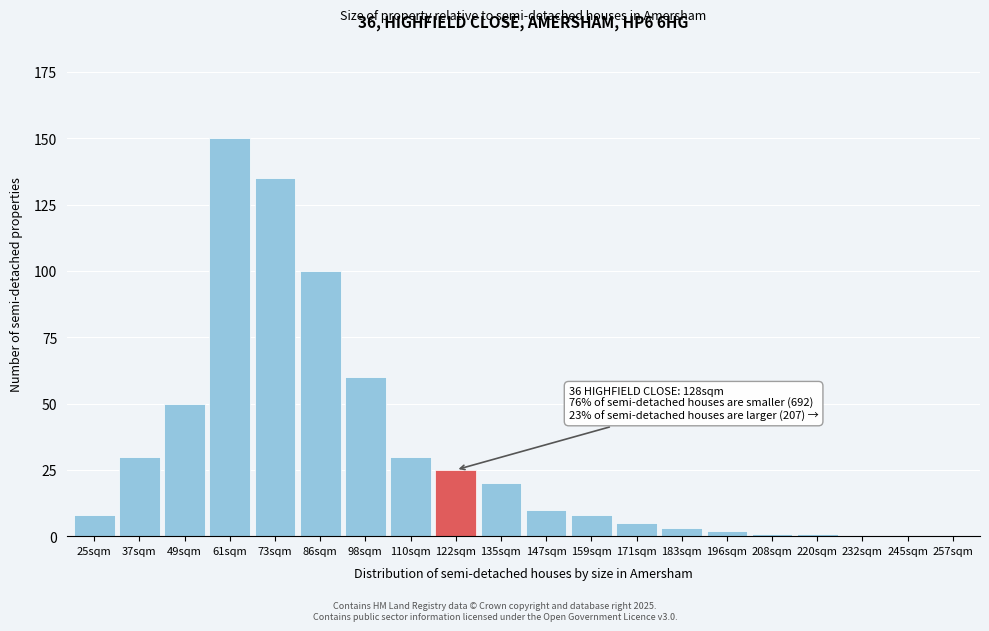

Reading left to right, extract all data points from this chart.

25sqm=8	37sqm=30	49sqm=50	61sqm=150	73sqm=135	86sqm=100	98sqm=60	110sqm=30	122sqm=25	135sqm=20	147sqm=10	159sqm=8	171sqm=5	183sqm=3	196sqm=2	208sqm=1	220sqm=1	232sqm=0	245sqm=0	257sqm=0